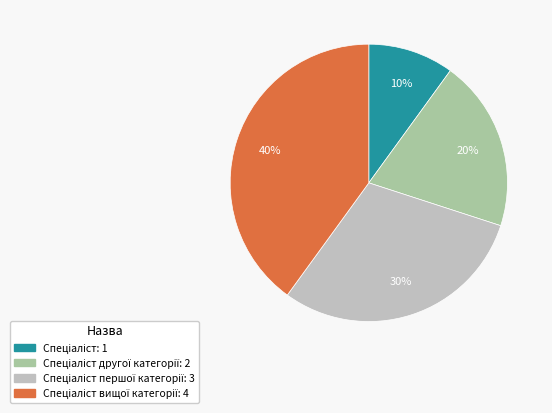

To the nearest percent, what is the average slice percentage?

25%